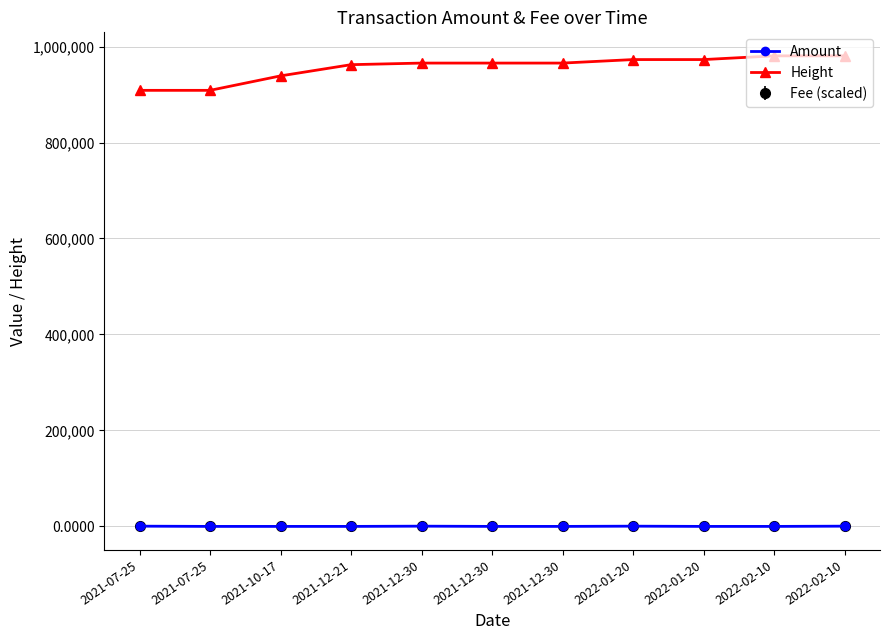

Does the chart have visible grid lines?

Yes